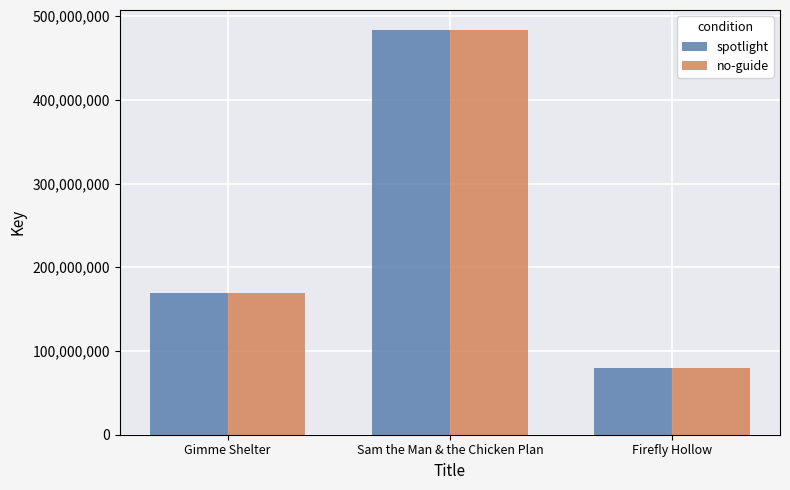

True or false: no-guide has a value of 99645494 at Gimme Shelter.

False